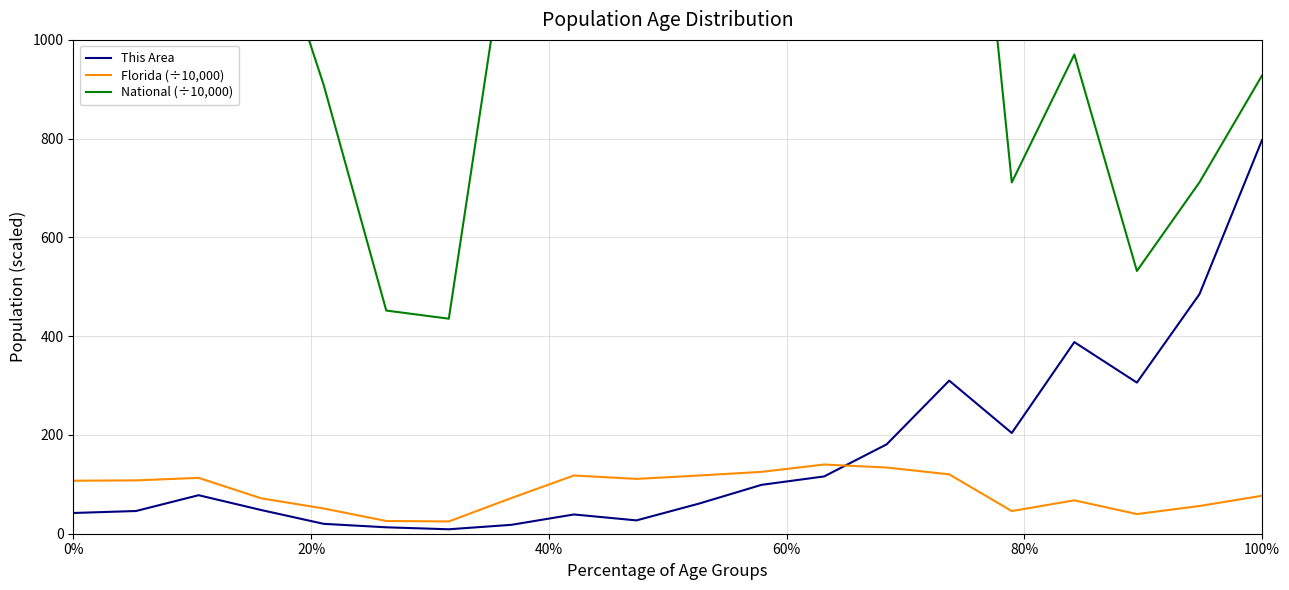

True or false: This Area has a value of 42.0 at 0%.

True